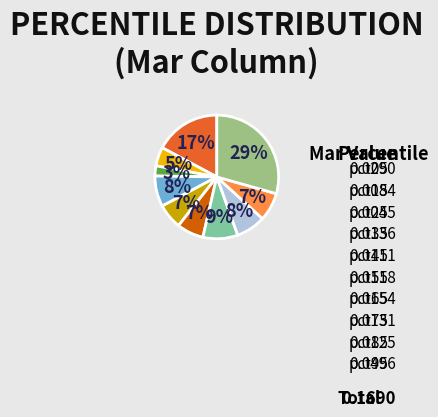

To the nearest percent, what is the average slice percentage?

10%